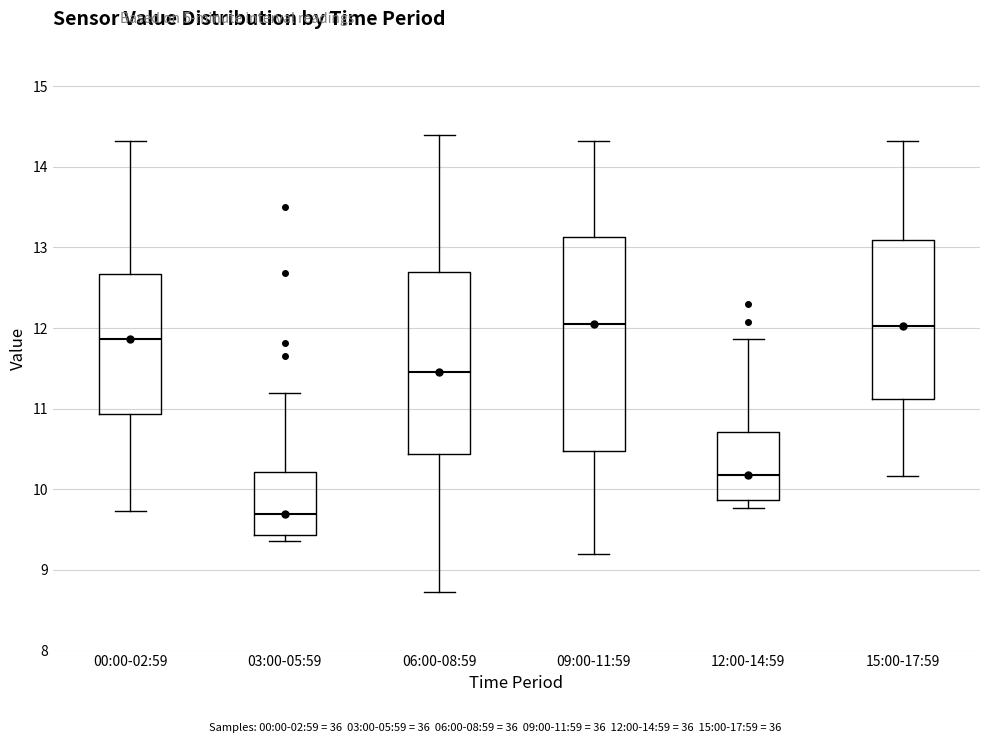

Which box is the tallest, from its lower edge to its upper edge?

09:00-11:59